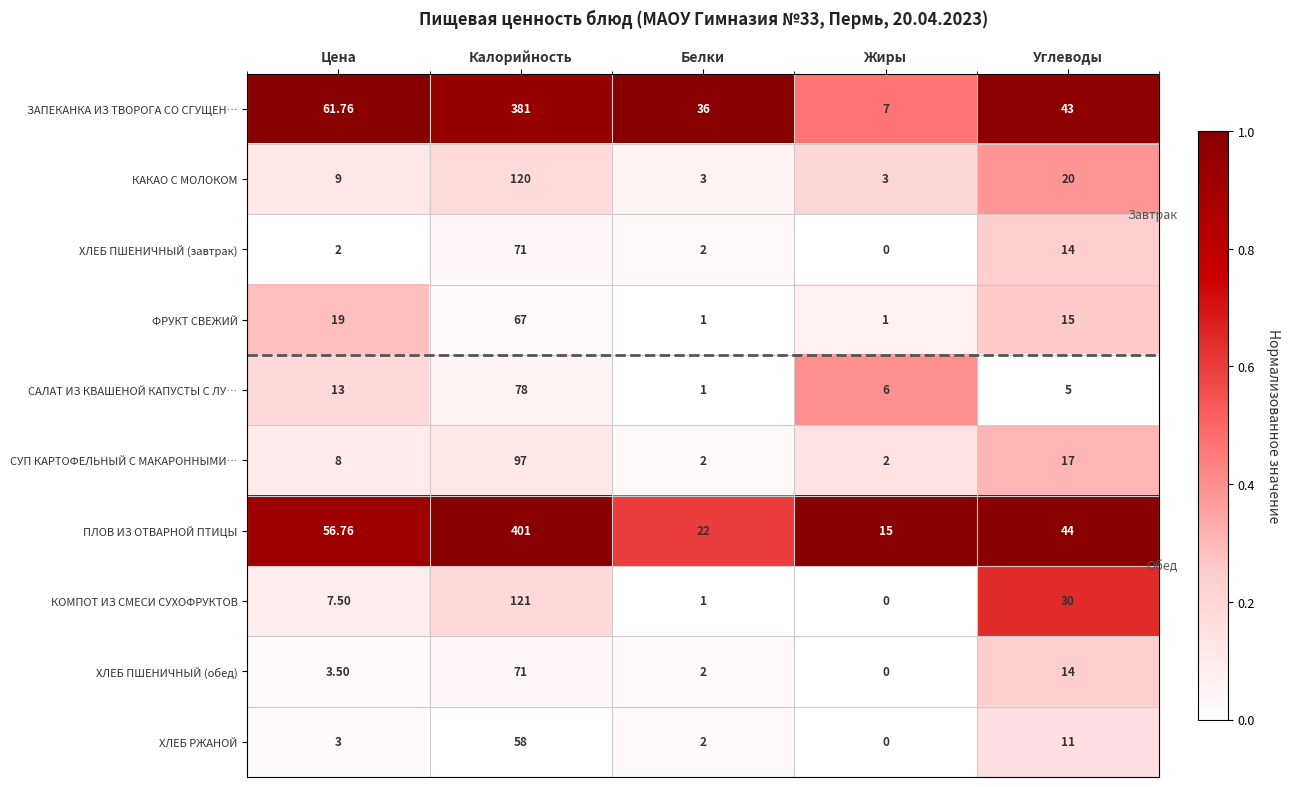

How many data points does each series have?

5